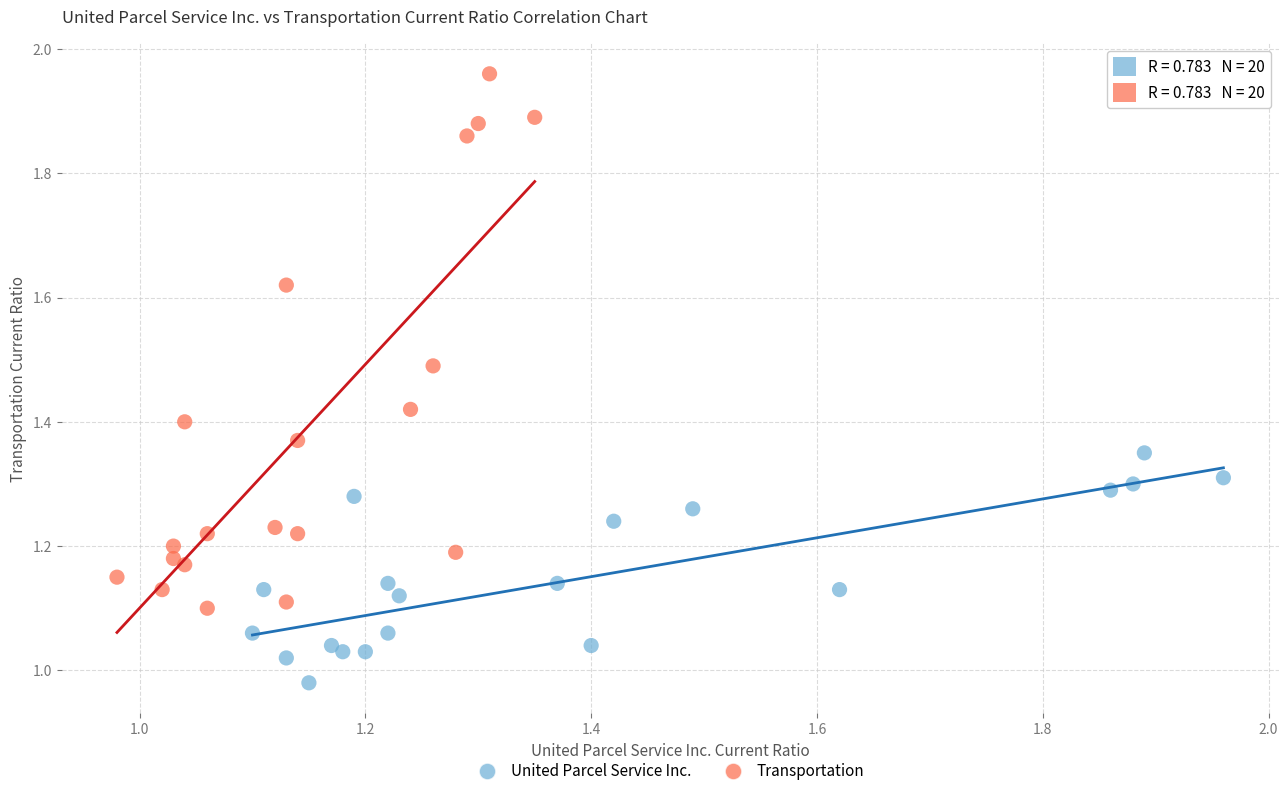

Which series has the largest Y range (max minus min)?

Transportation